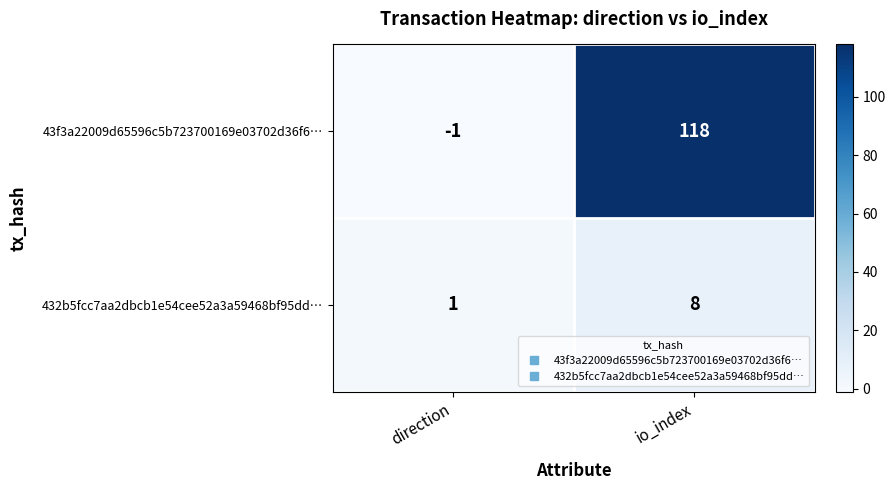

Reading left to right, list all the values displayed in this chart.

43f3a22009d65596c5b723700169e03702d36f6…: -1	118
432b5fcc7aa2dbcb1e54cee52a3a59468bf95dd…: 1	8